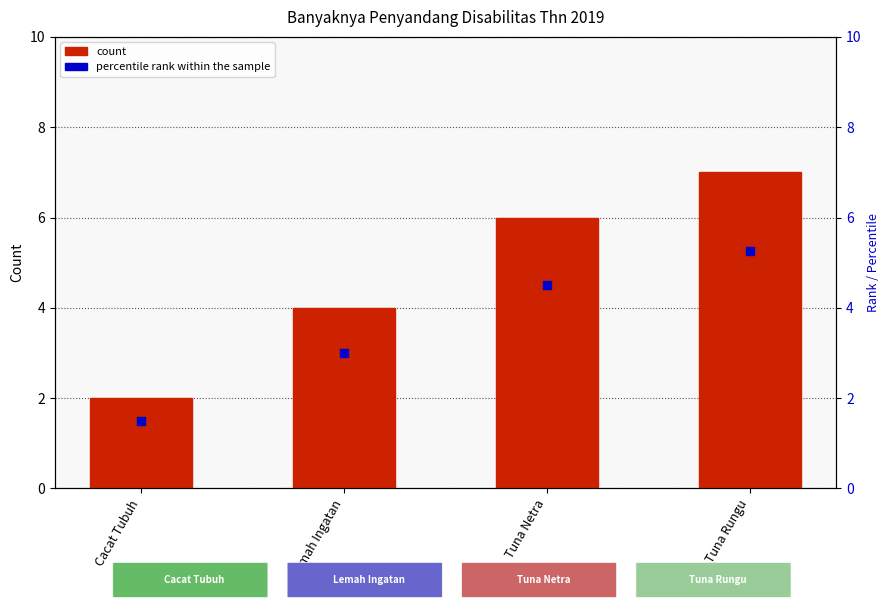

Which series has the largest total across all categories?

Thn 2019